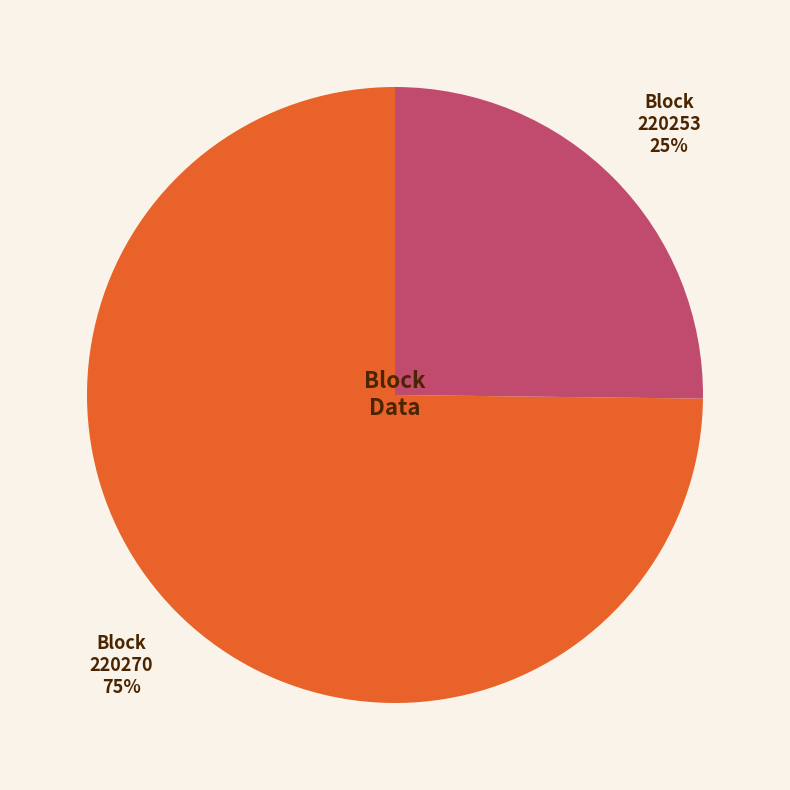

The 220270 slice represents 75% of the pie. True or false?

True